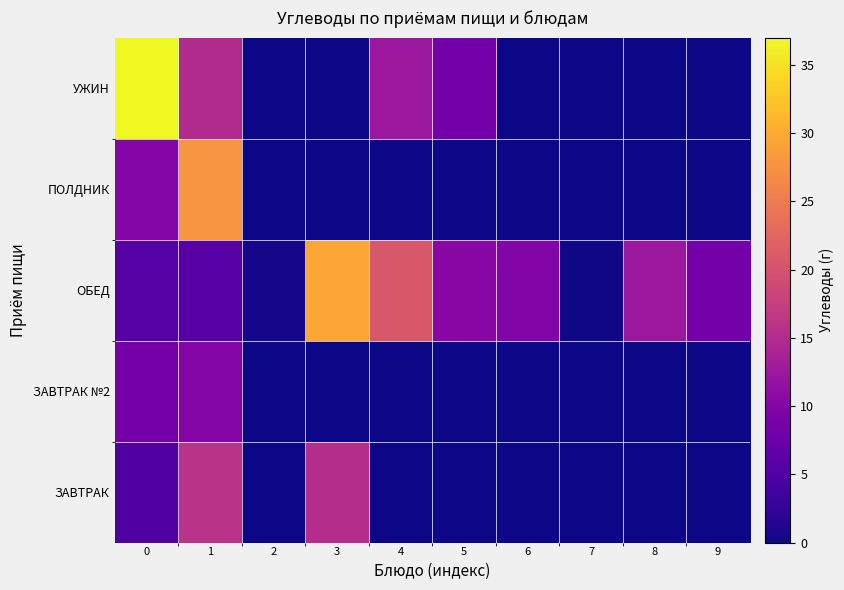

Which series has the largest total across all categories?

ОБЕД